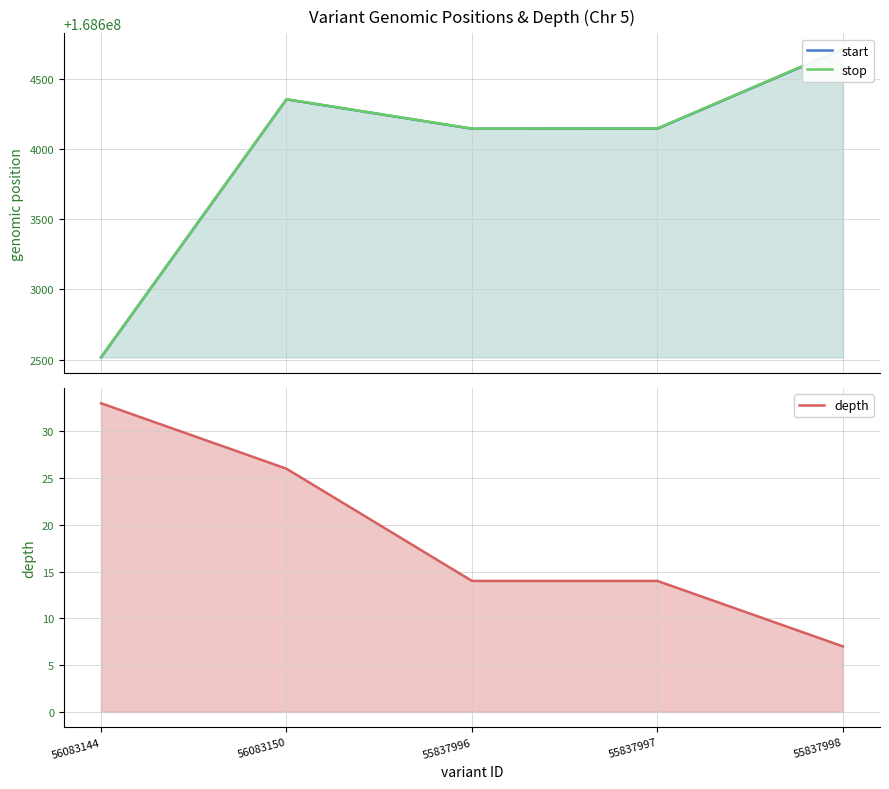

What is the sum of the start values at 55837998 and 55837997?

337208854